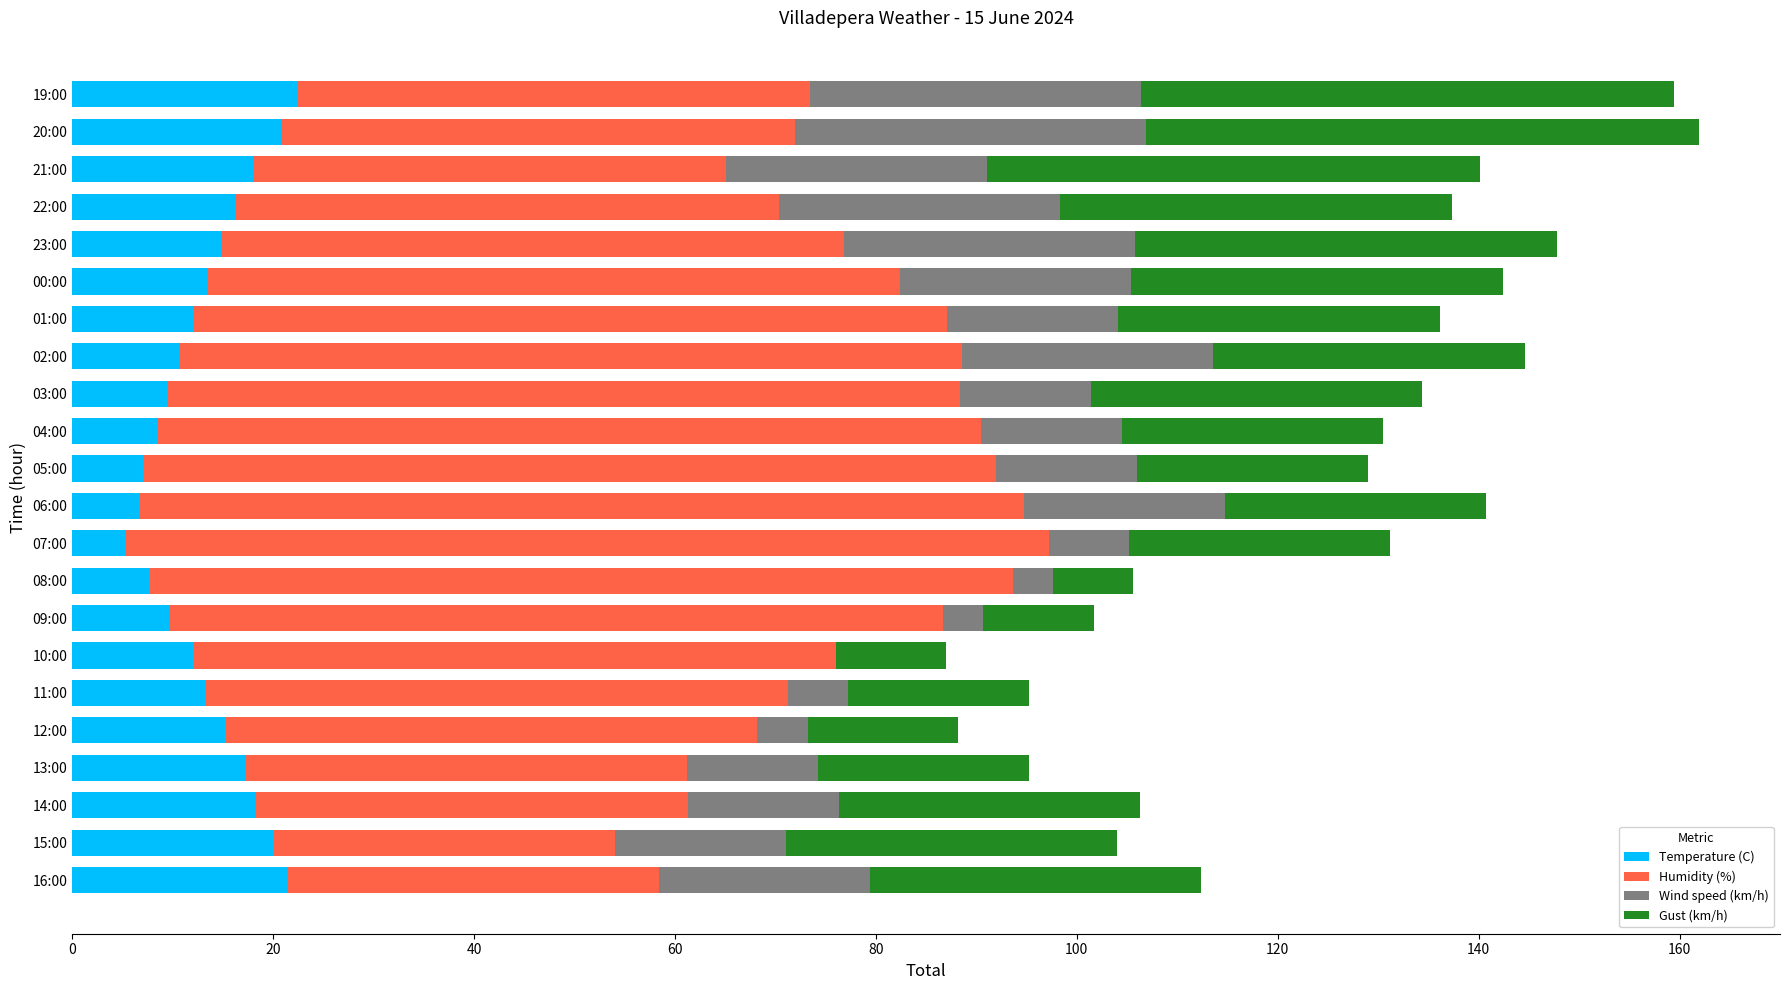

What is the total value across all series at 12:00?

88.2